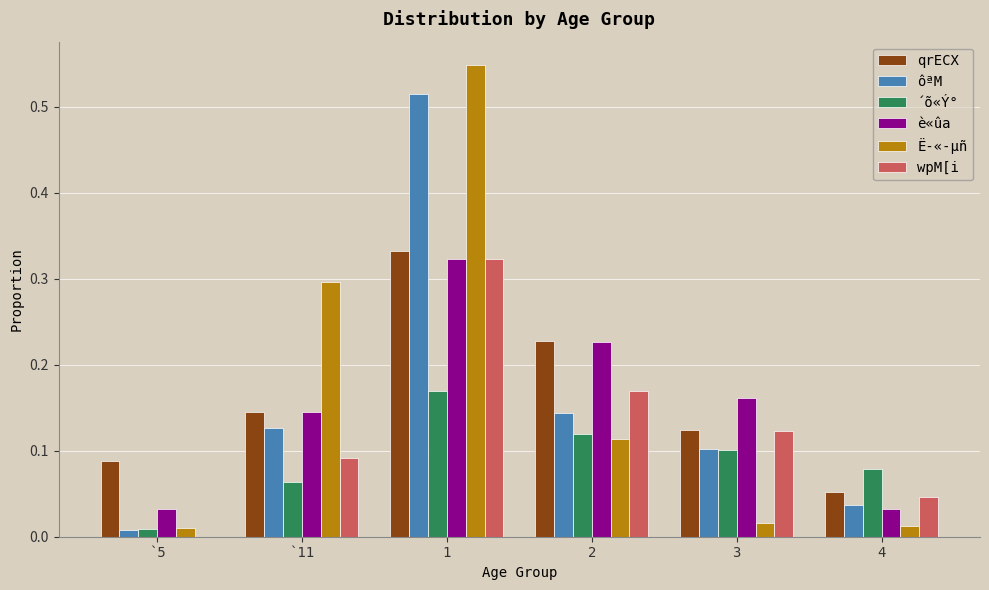

Are the bars horizontal?

No